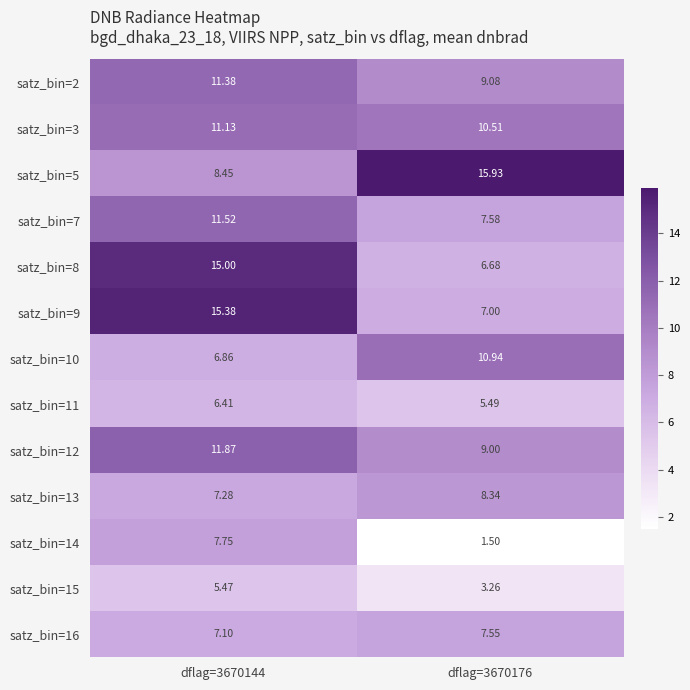

How many distinct data groups are displayed?

13